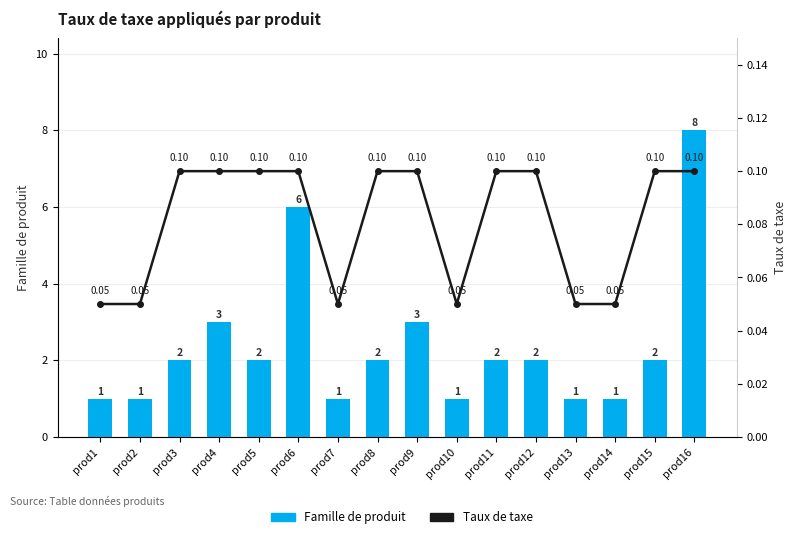

What is the difference between the highest and lowest values at prod8?

1.9